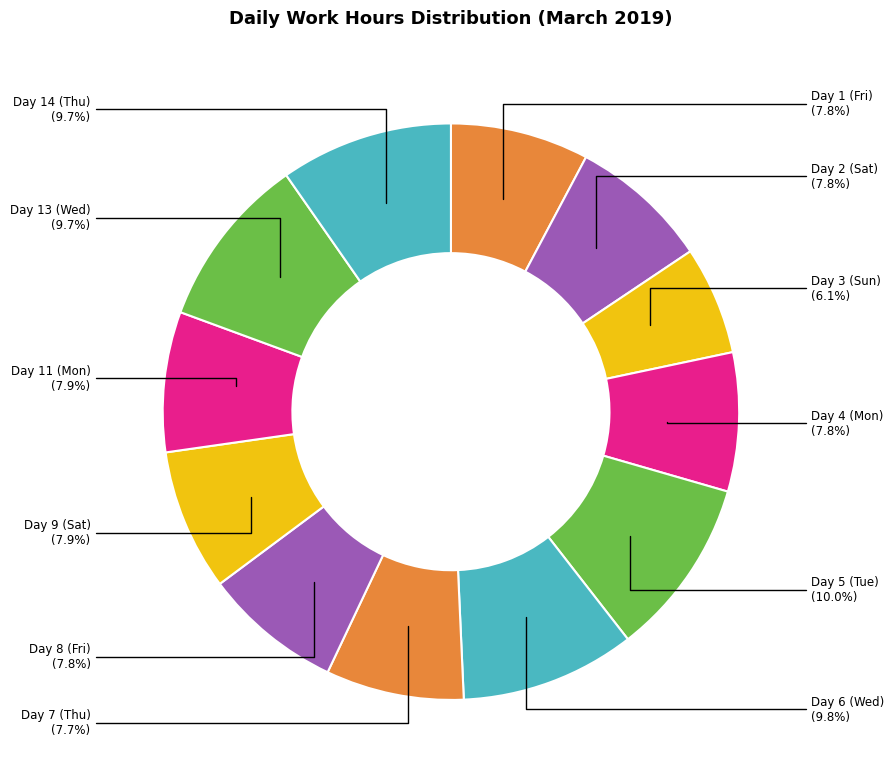

The Day 13 (Wed) slice represents 10% of the pie. True or false?

True